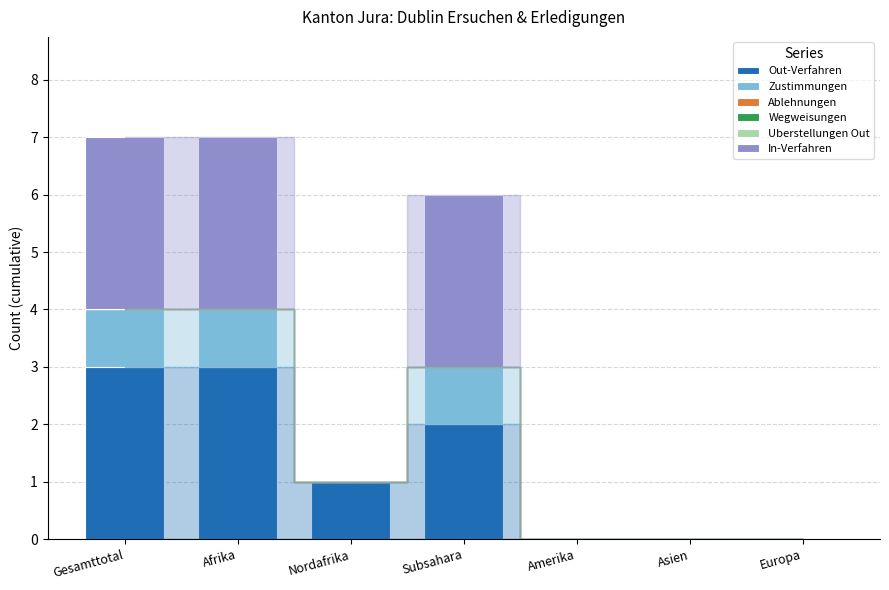

What is the total value across all series at Subsahara?

6